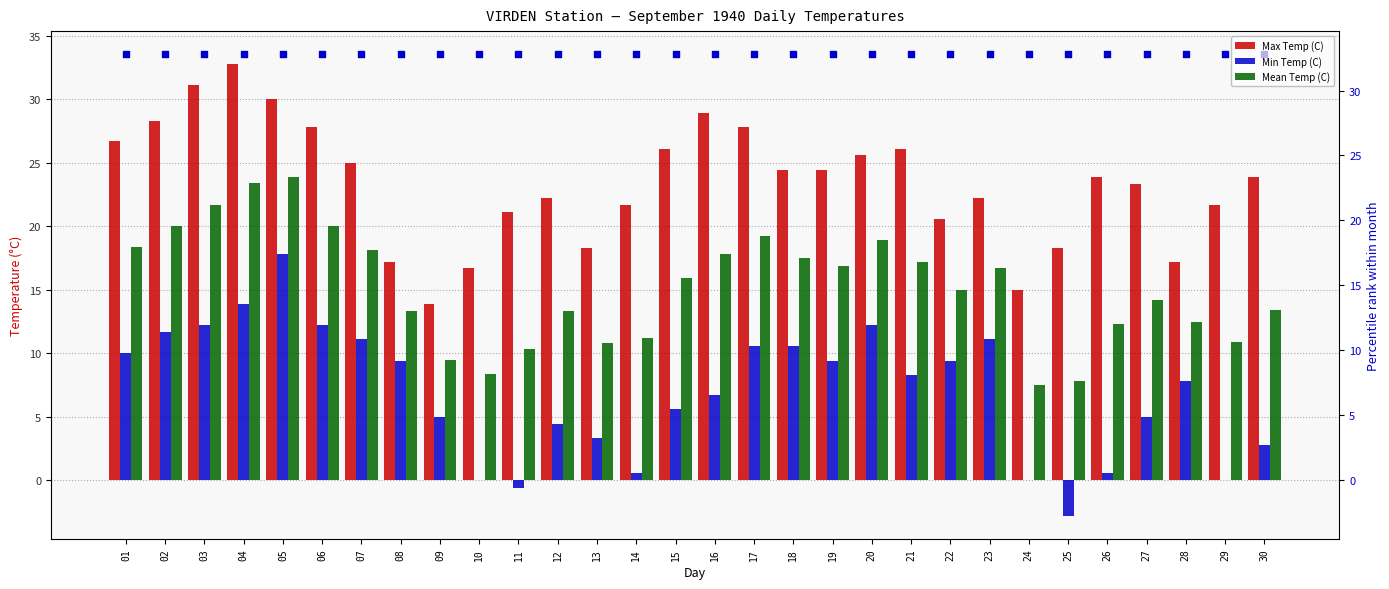

Is the value of Min Temp (C) at 19 greater than the value of Max Temp (C) at 28?

No